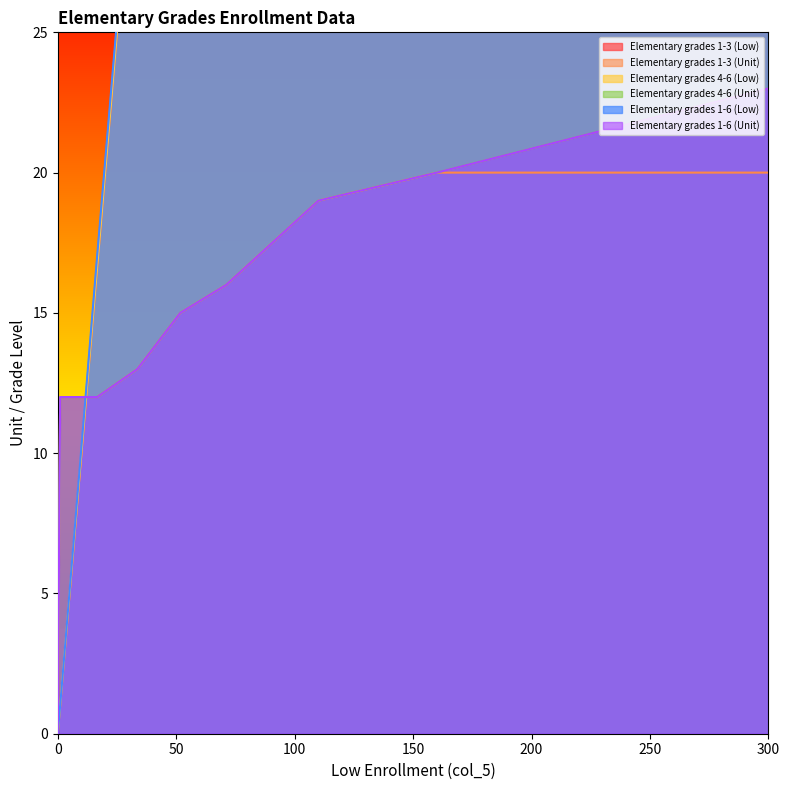

At which category is the sum across all series the highest?

300